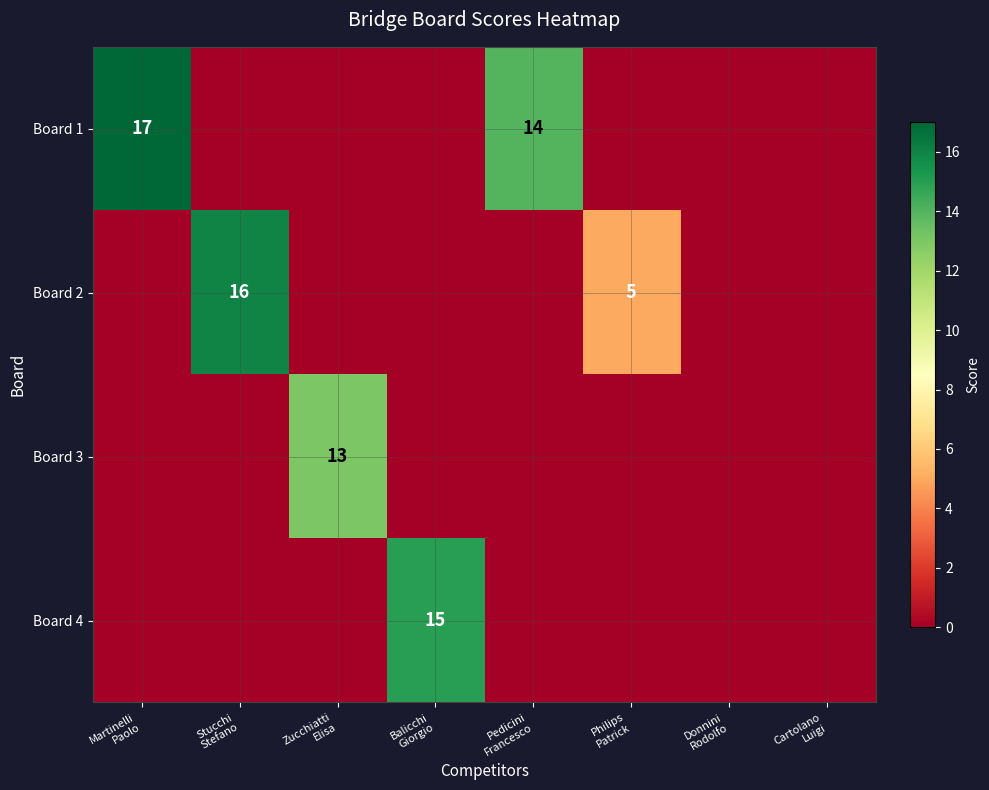

Which series has the largest total across all categories?

Board 1